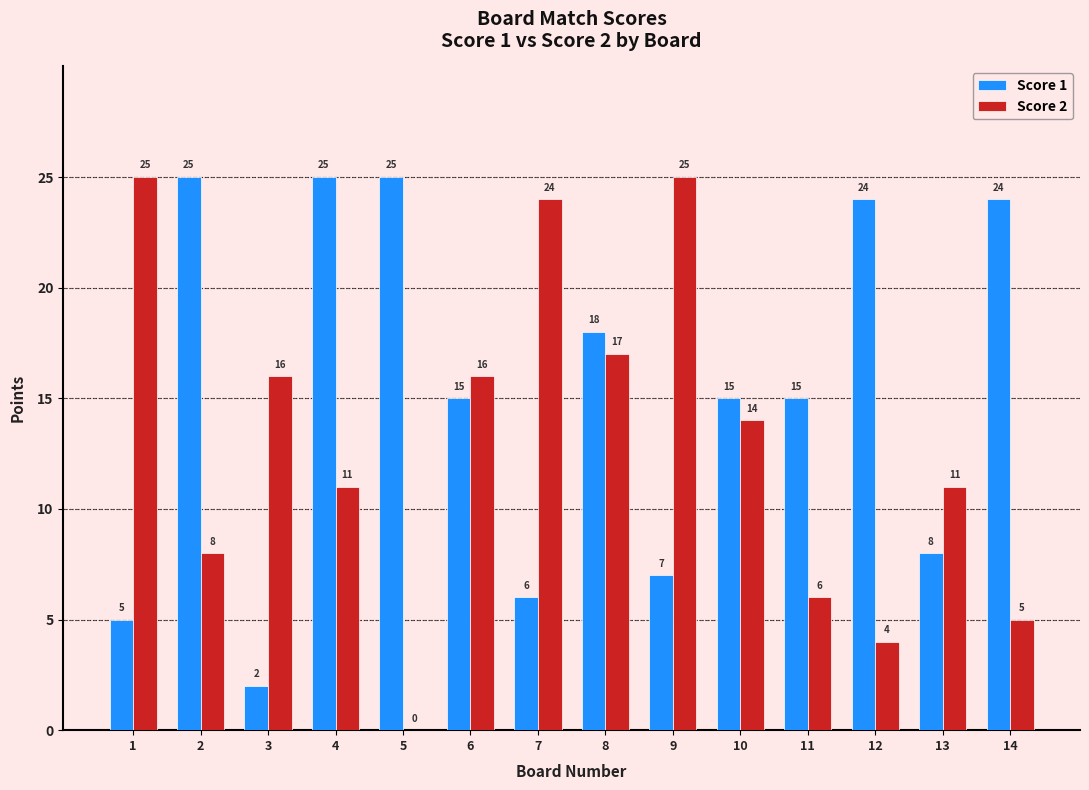

How many groups of bars are there?

14